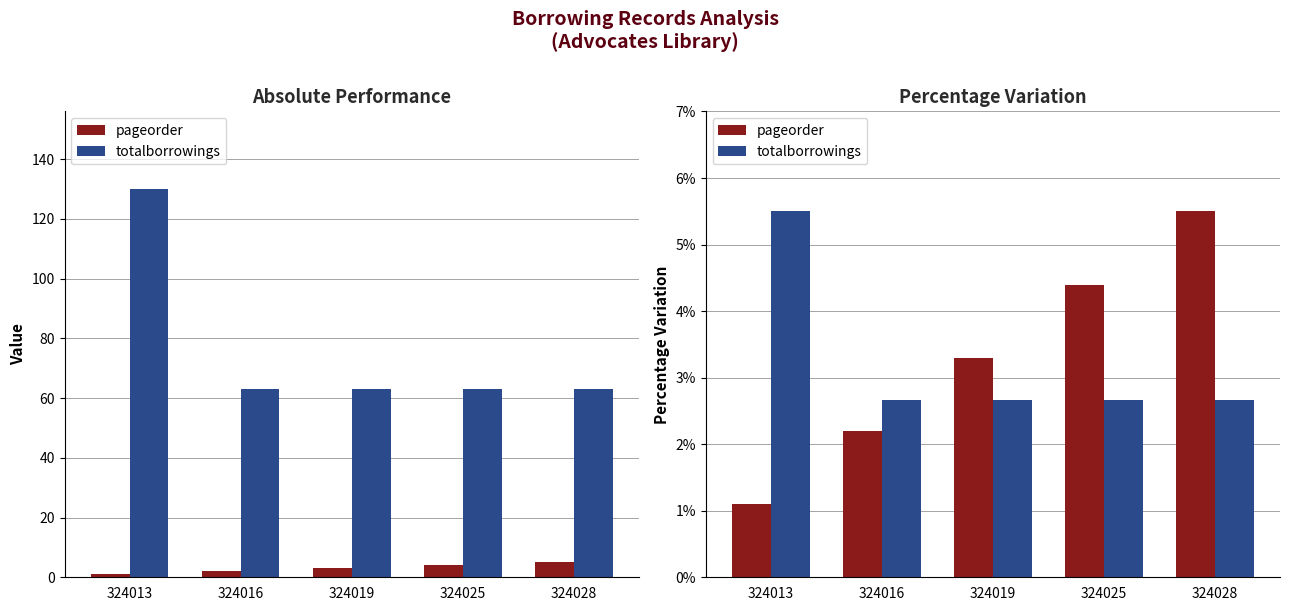

What is the difference between the pageorder values at 324019 and 324025?

1.1